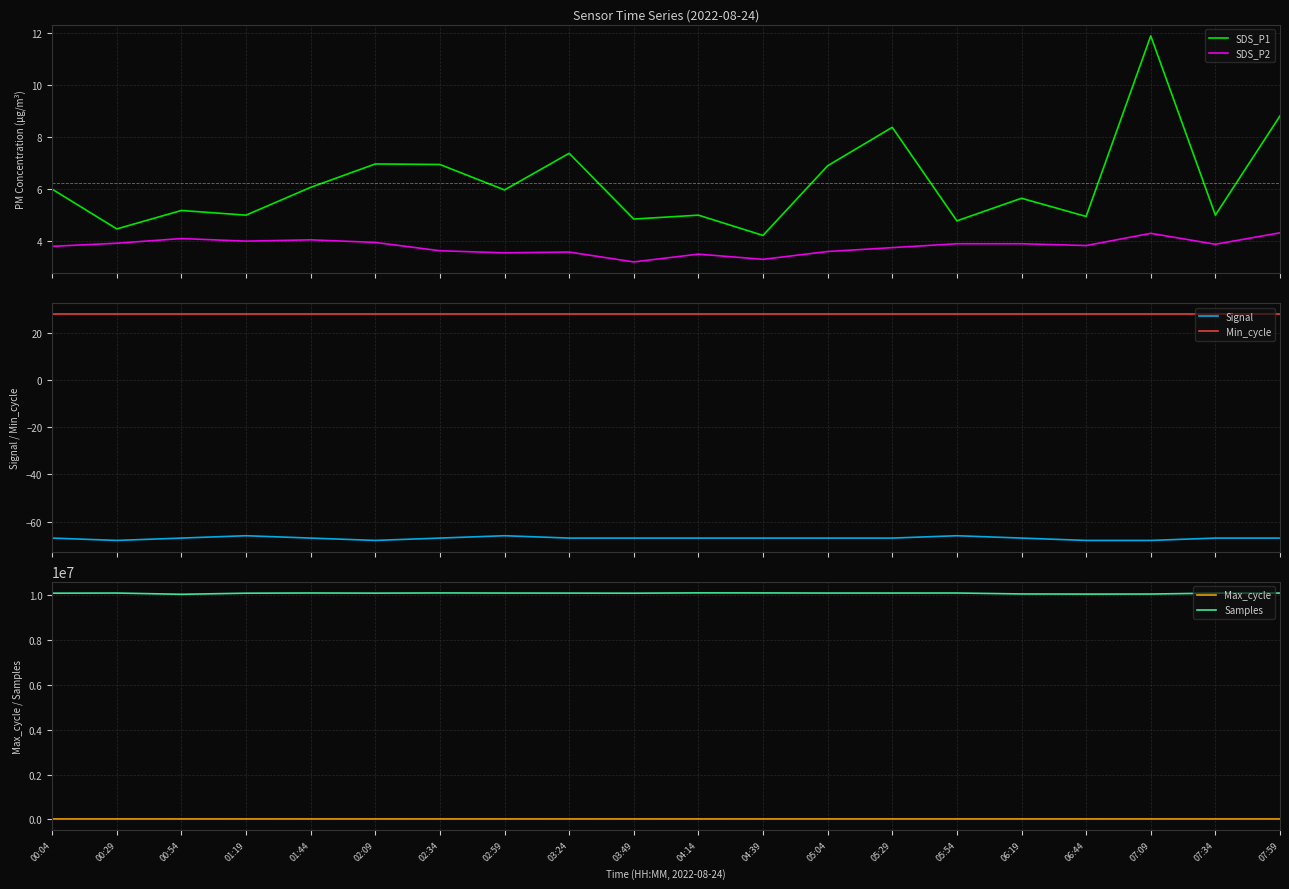

Is it true that SDS_P1 equals 7.4 at 03:24?

True